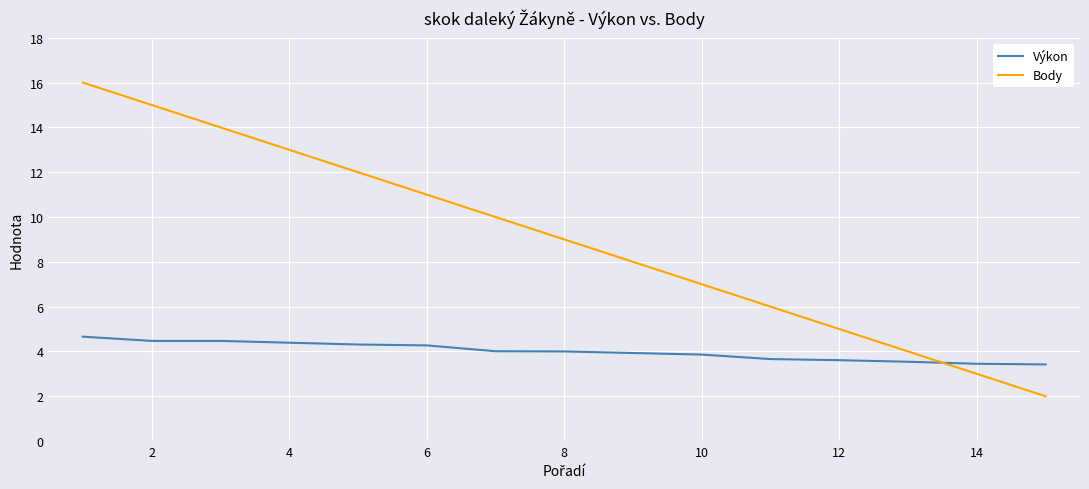

What are all the series names shown in the legend?

Výkon, Body